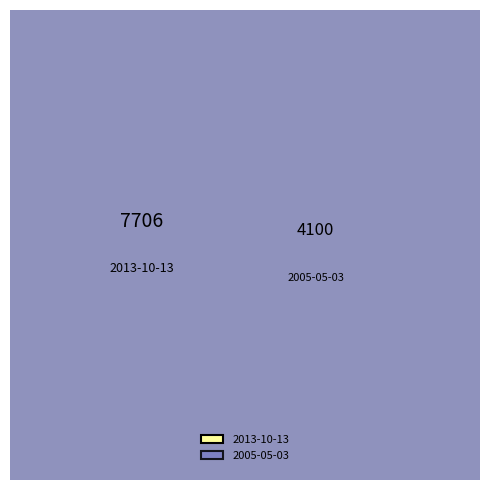

To the nearest percent, what is the average slice percentage?

50%